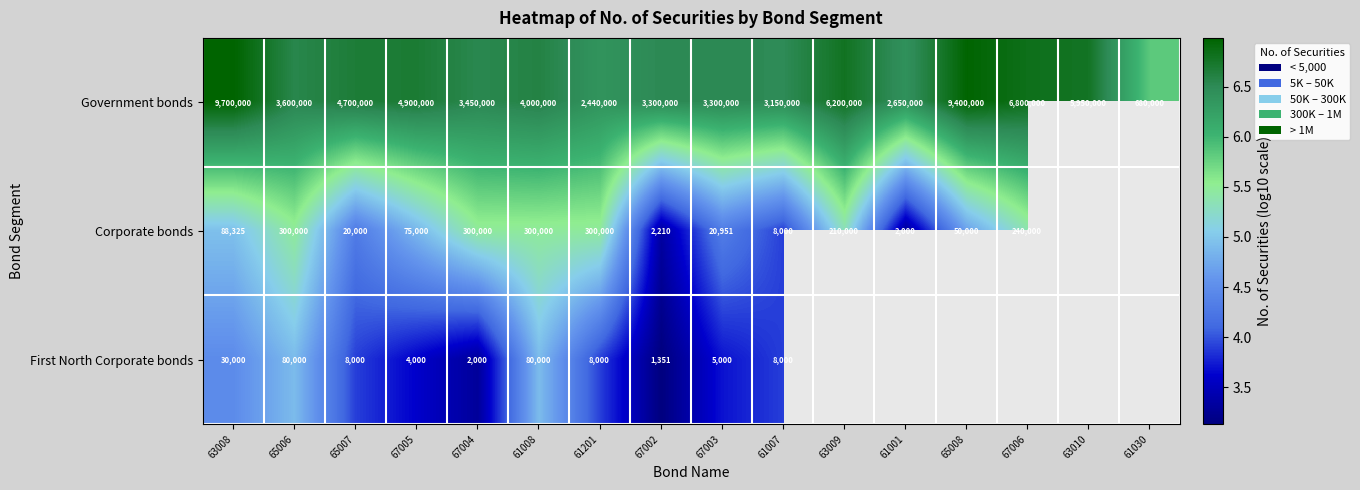

Which has a higher value, 65006 or 61030?

65006